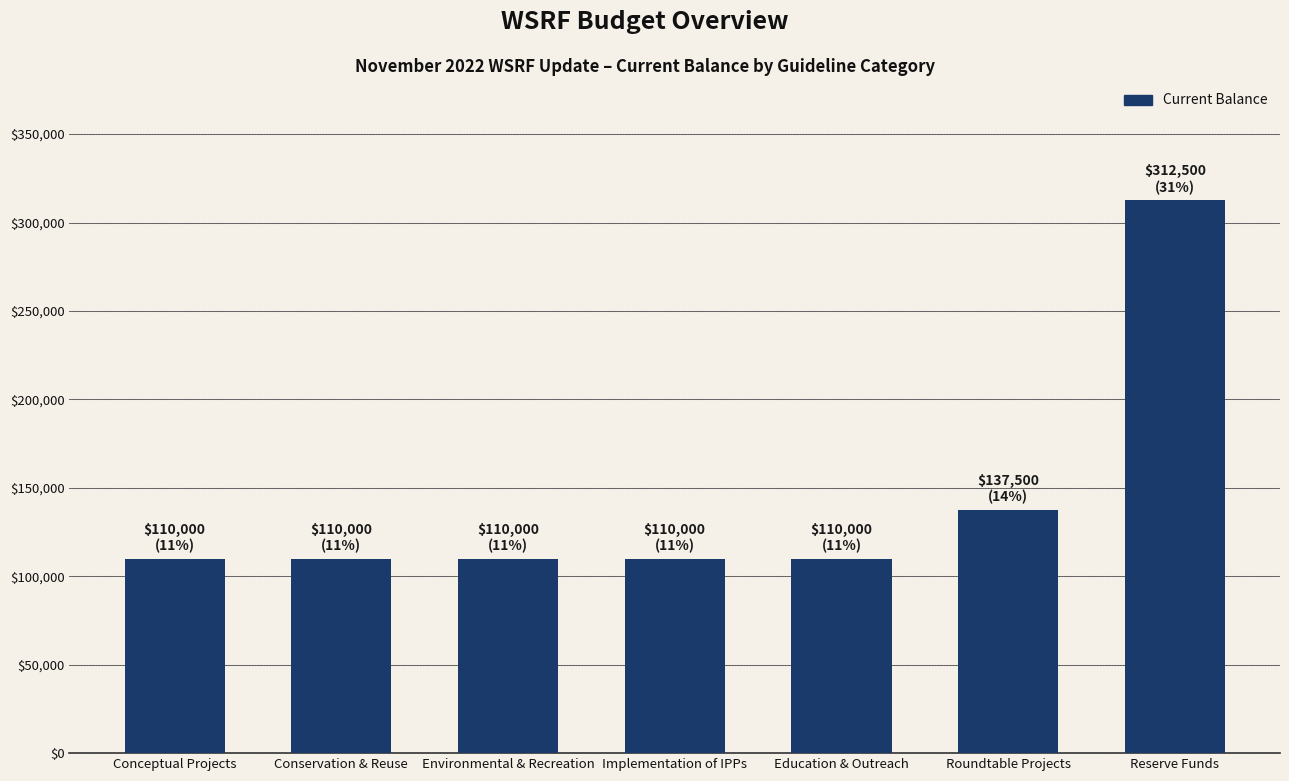

What is the average value?

142857